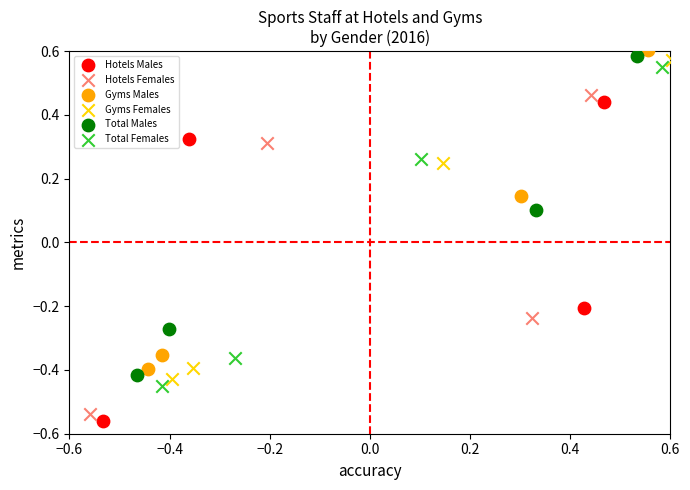

What are all the series names shown in the legend?

Hotels Males, Hotels Females, Gyms Males, Gyms Females, Total Males, Total Females